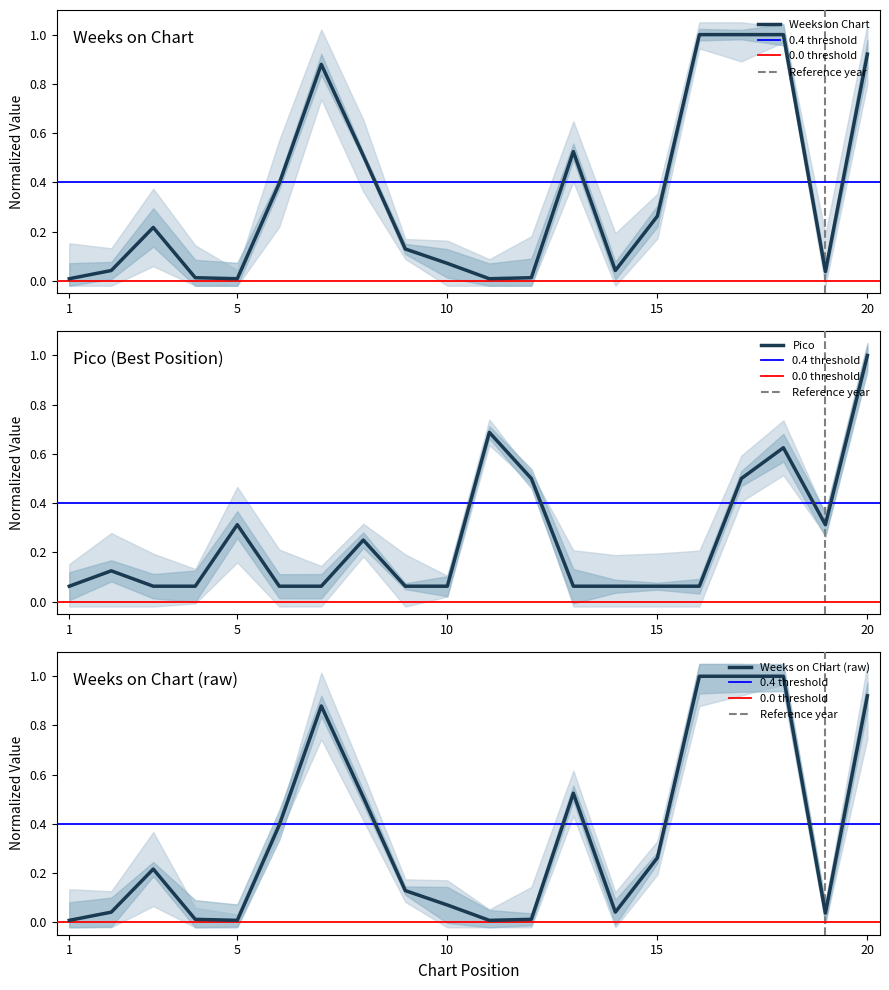

Between 2 and 10, which is larger?

10